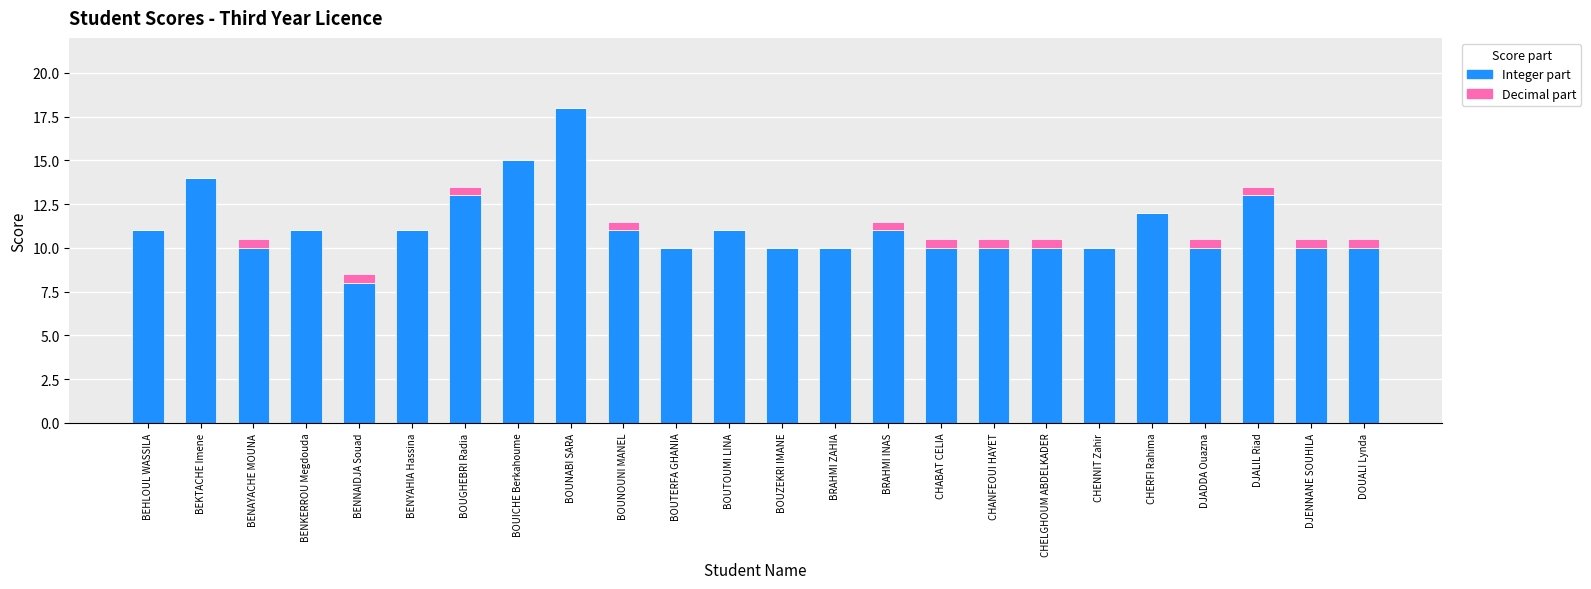

Is it true that Integer part equals 8.5 at BEKTACHE Imene?

False